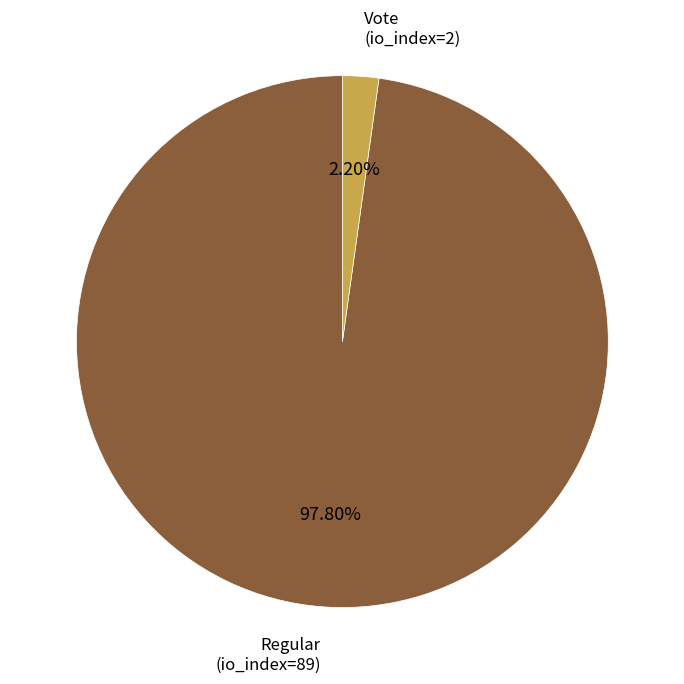

What percentage is NOT represented by Vote (io_index=2)?

97.8%